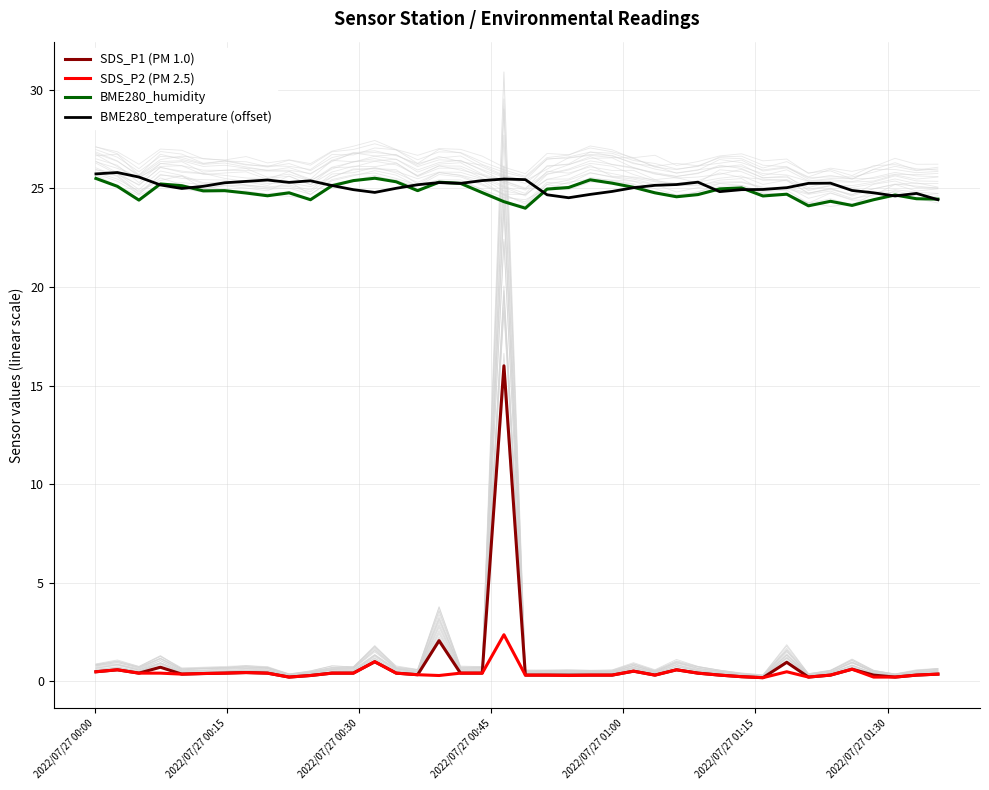

What are all the series names shown in the legend?

SDS_P1 (PM 1.0), SDS_P2 (PM 2.5), BME280_humidity, BME280_temperature (offset)